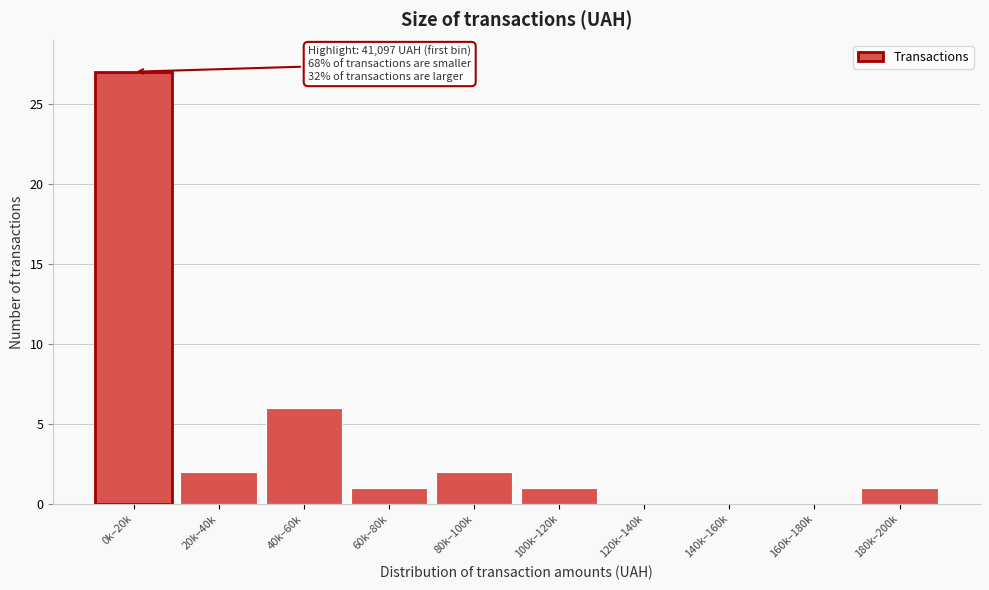

Reading right to left, list all the values displayed in this chart.

180k–200k=1	160k–180k=0	140k–160k=0	120k–140k=0	100k–120k=1	80k–100k=2	60k–80k=1	40k–60k=6	20k–40k=2	0k–20k=27